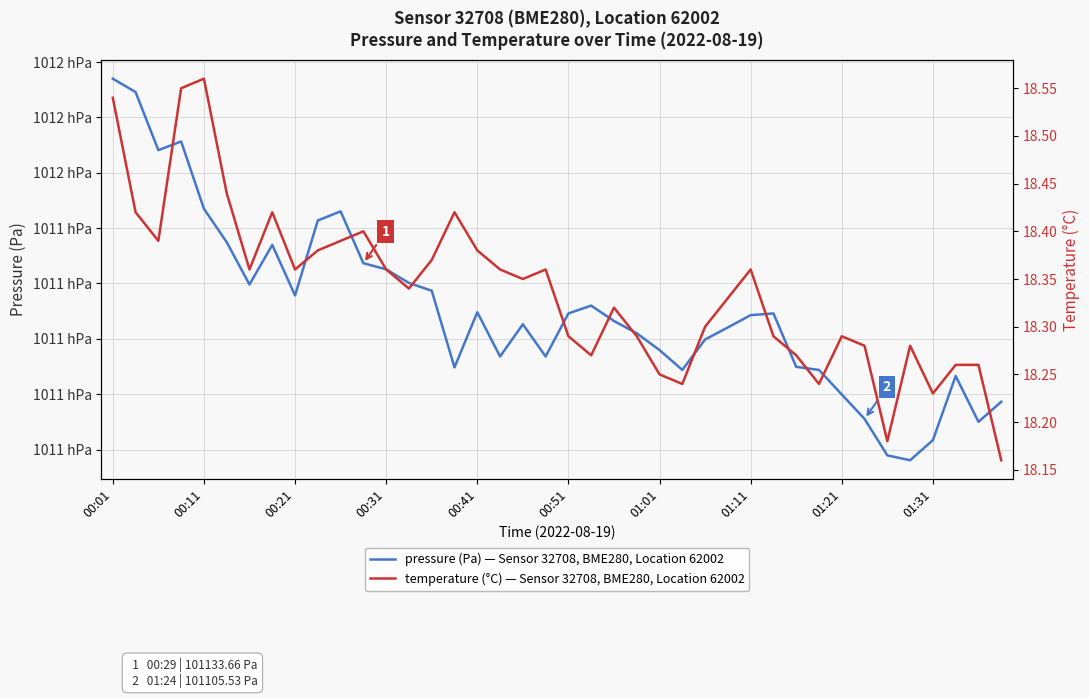

Is it true that pressure (Pa) equals 162654.6 at 21?

False